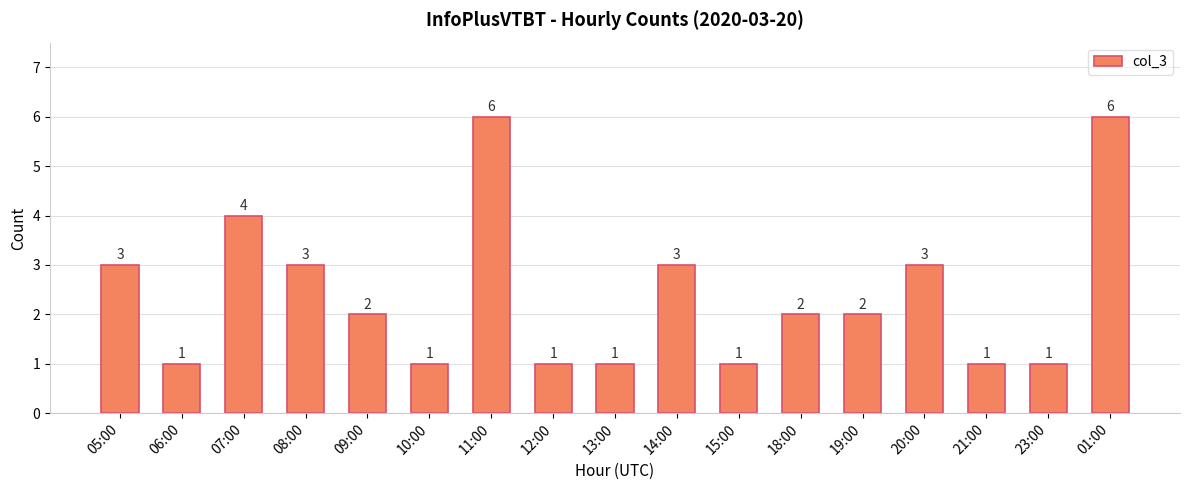

What is the approximate value at 09:00?

2